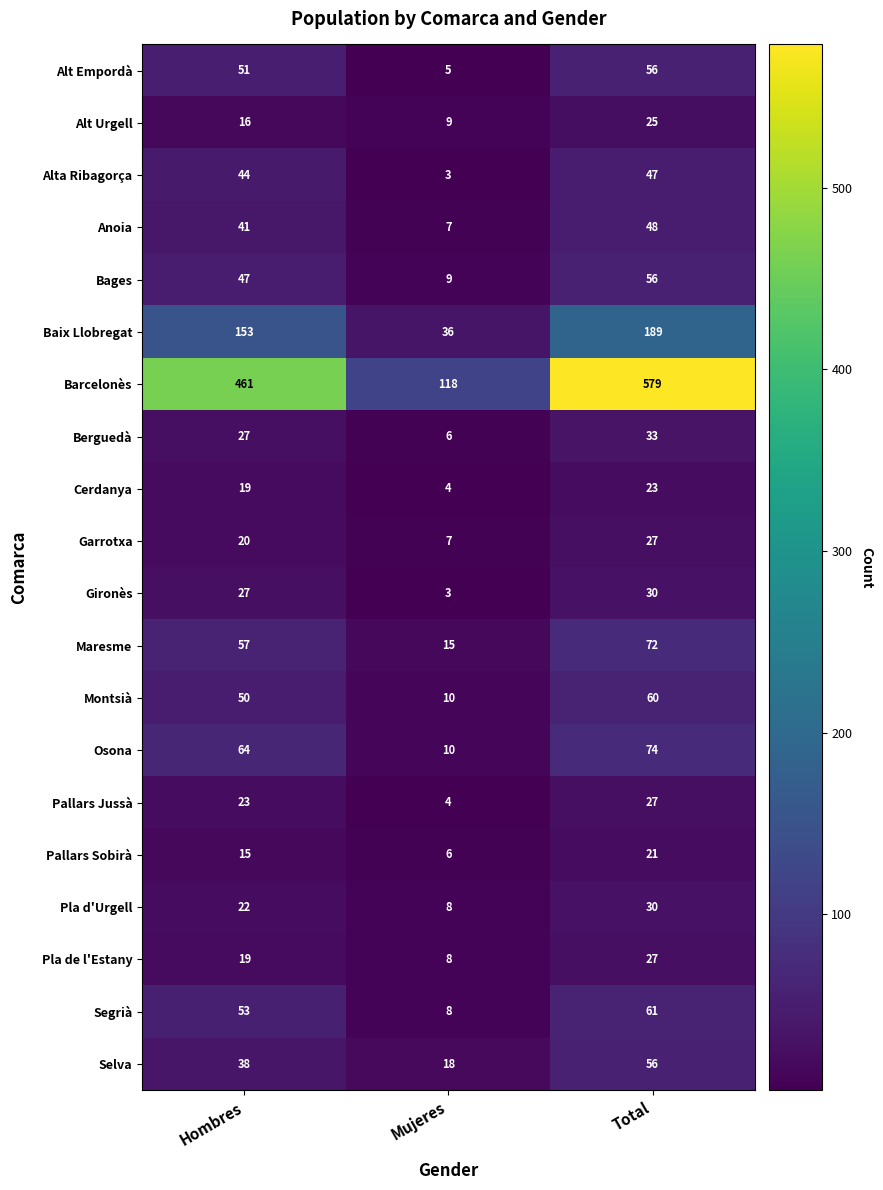

Where is Selva nearest to the value 37?

Hombres